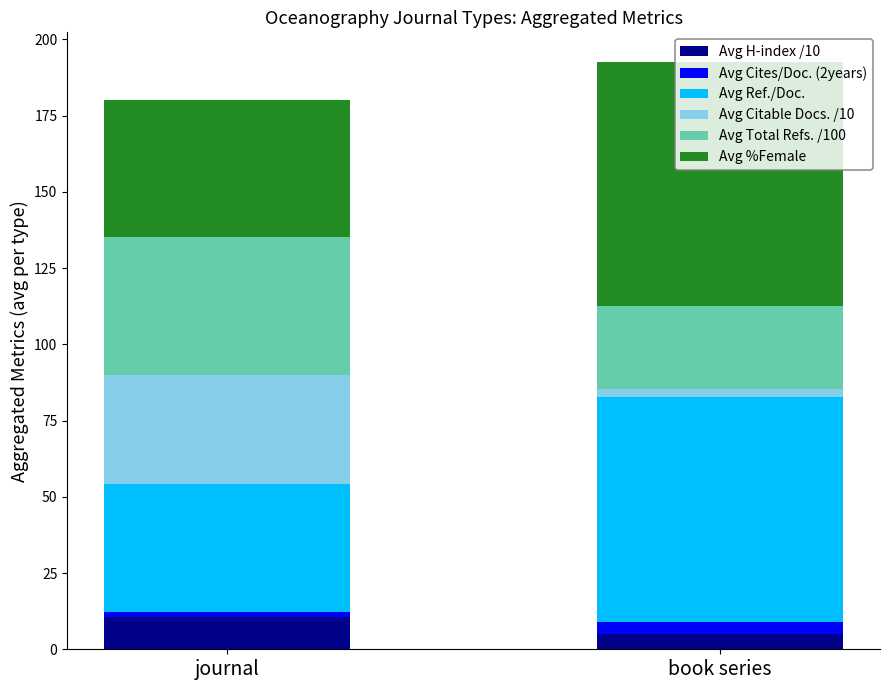

Are the bars horizontal?

No